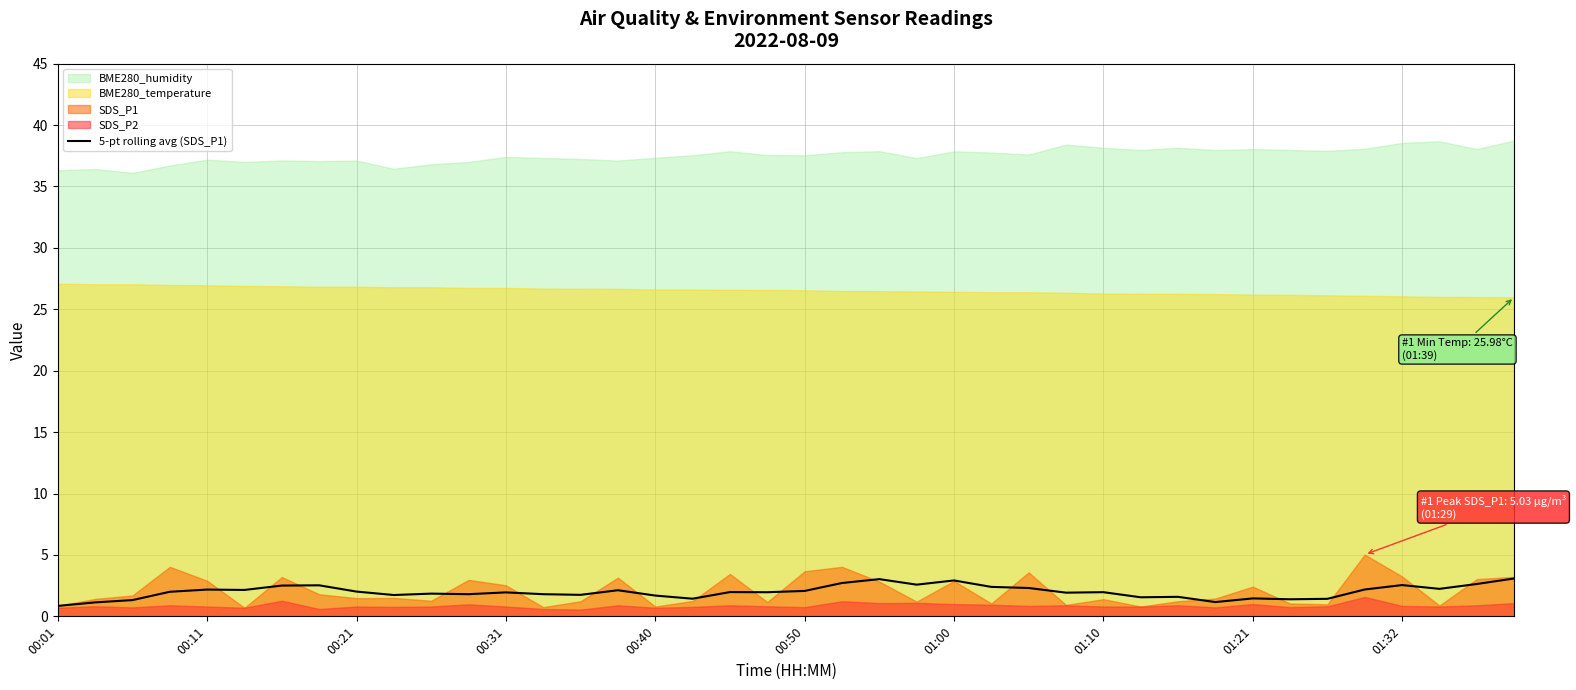

What is the maximum value for 5-pt rolling avg (SDS_P1)?

3.1